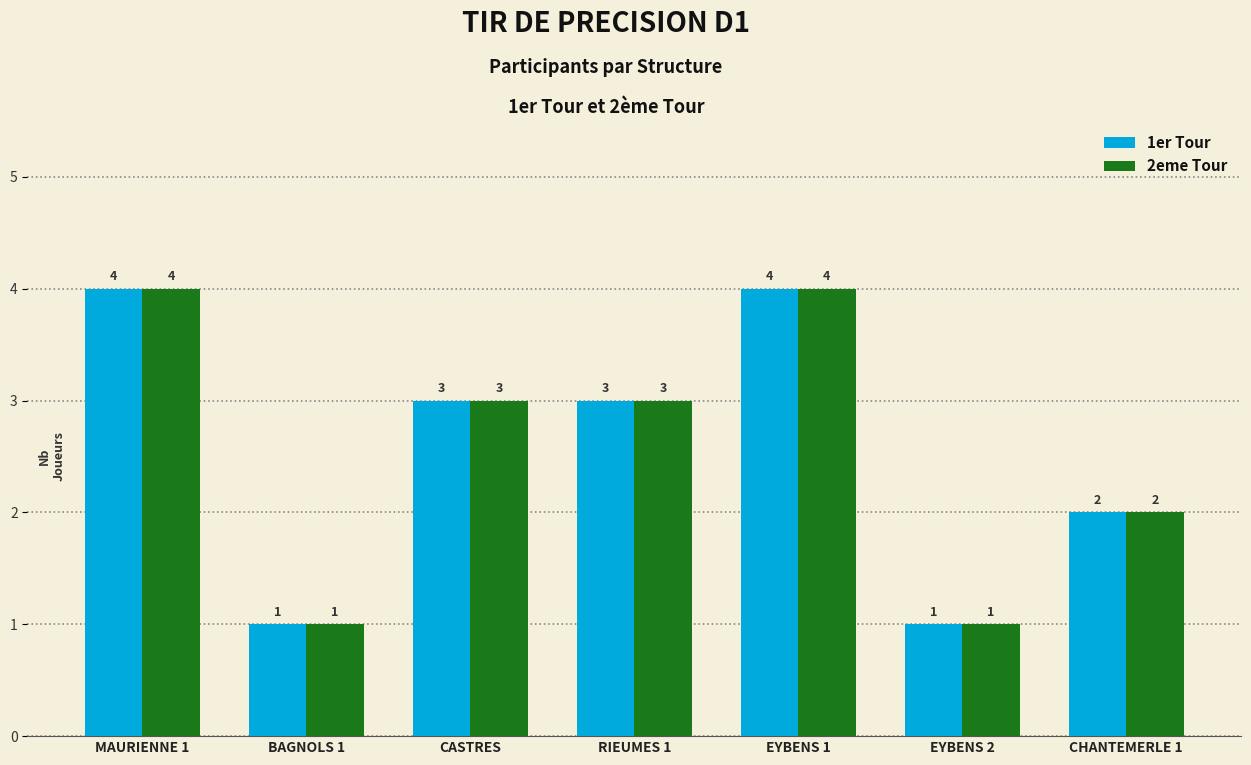

What is the maximum value for 2eme Tour?

4